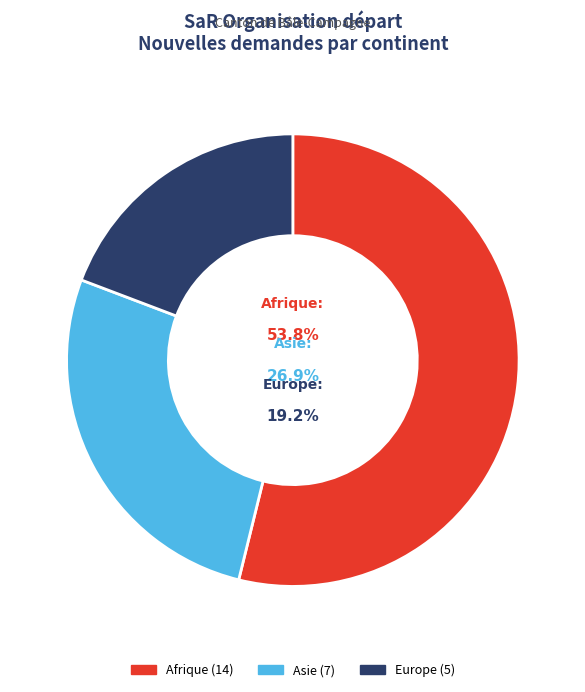

Which has a higher value, Afrique or Europe?

Afrique